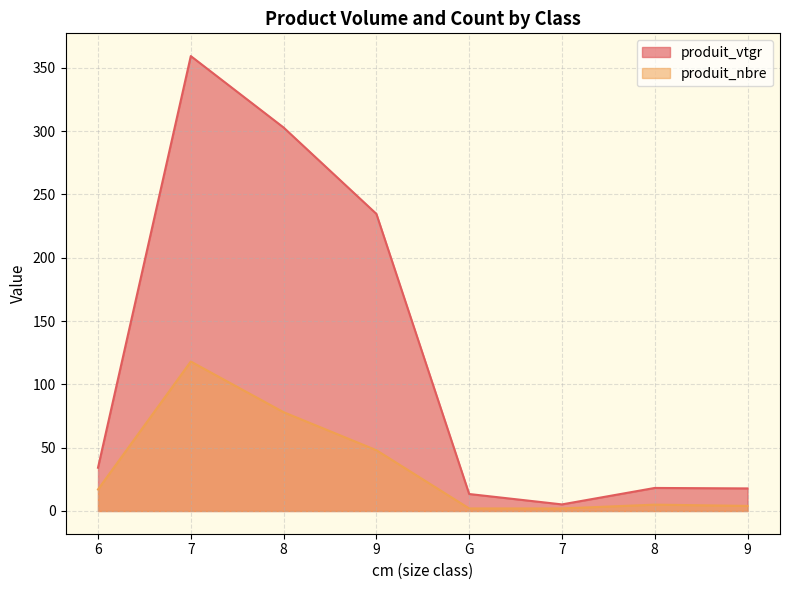

At how many categories does at least one series exceed 17?

6